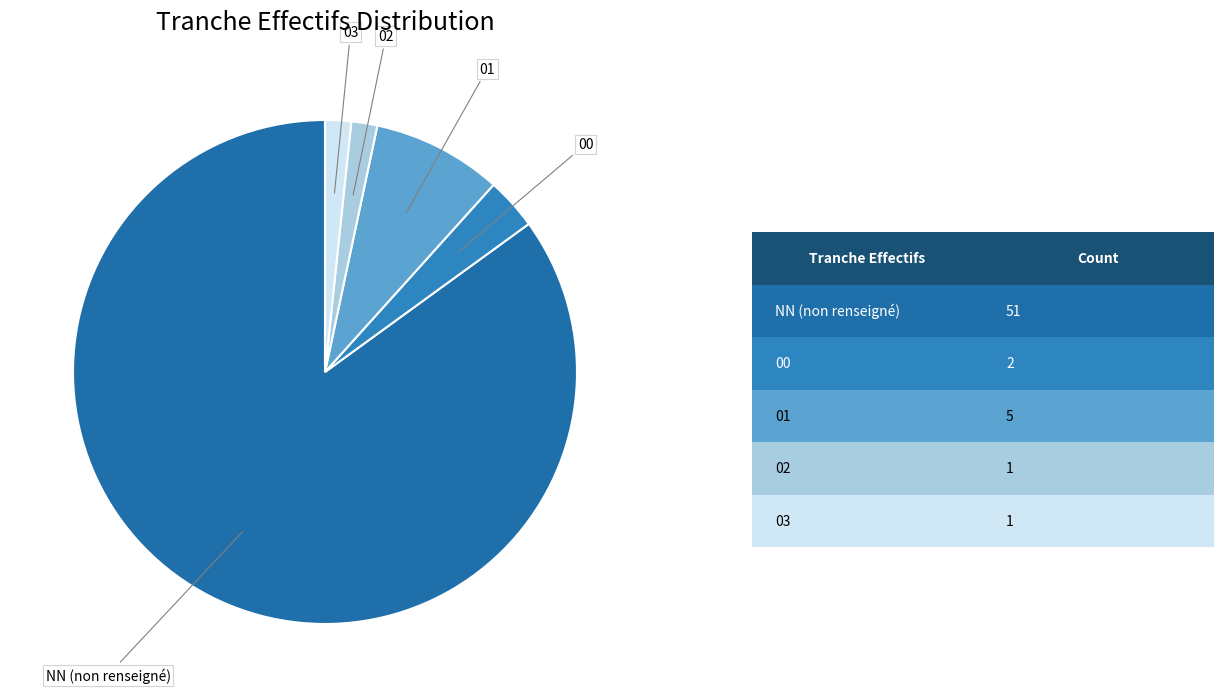

How many segments does this pie chart have?

5